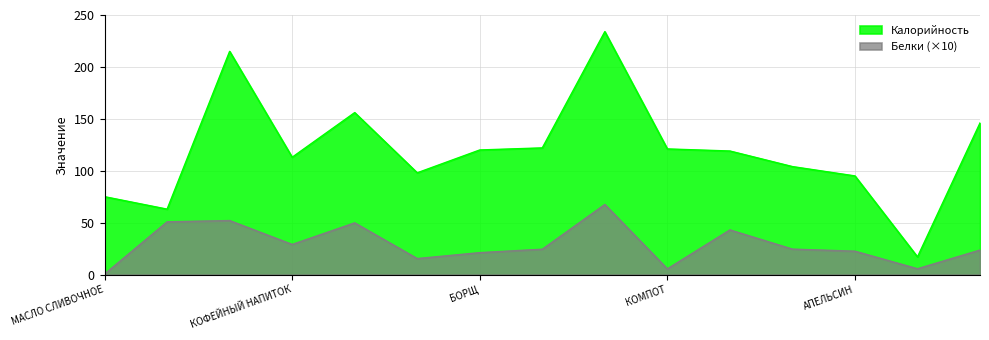

At КОФЕЙНЫЙ НАПИТОК, list the series in order from largest to smallest.

Калорийность, Белки (×10)